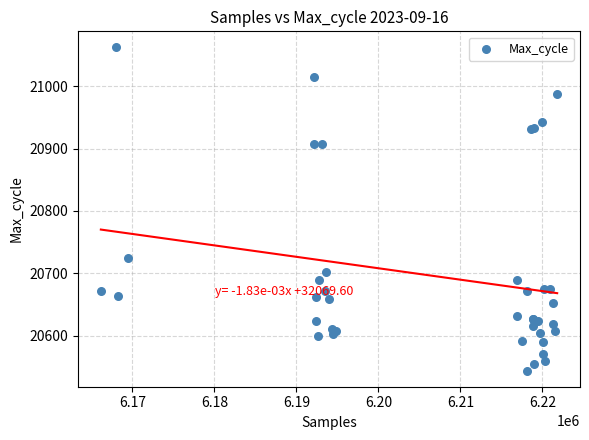

What Y value in the scatter plot is closest to 20803?

20725